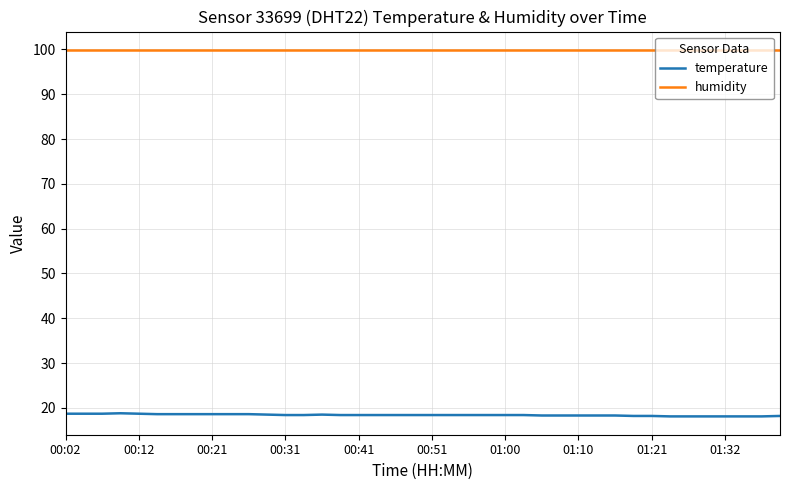

What is the lowest value of the humidity series?

99.9